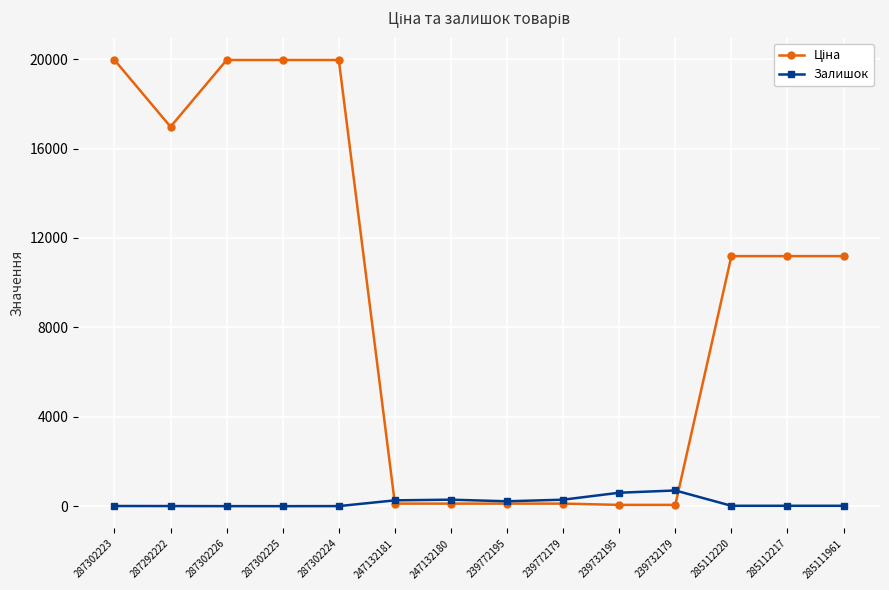

What is the greatest value displayed?

19964.2